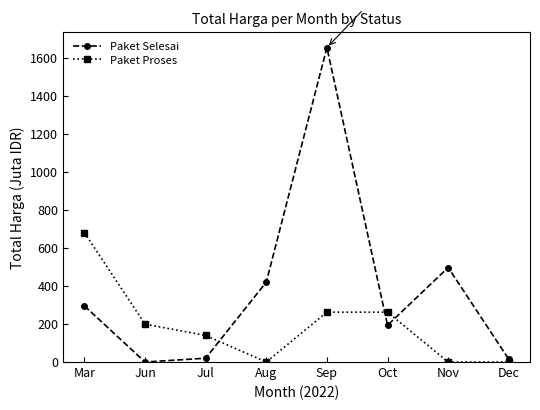

What is the label of the 1st point from the left?

Mar